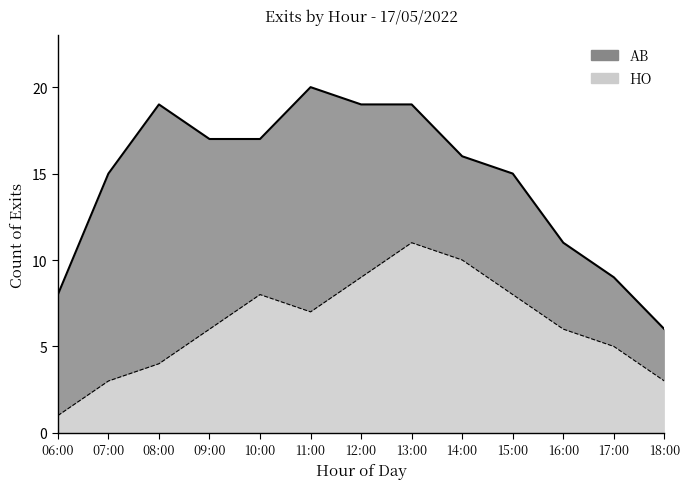

List the labels in order of value, smallest first.

06:00, 07:00, 18:00, 08:00, 17:00, 09:00, 16:00, 11:00, 10:00, 15:00, 12:00, 14:00, 13:00